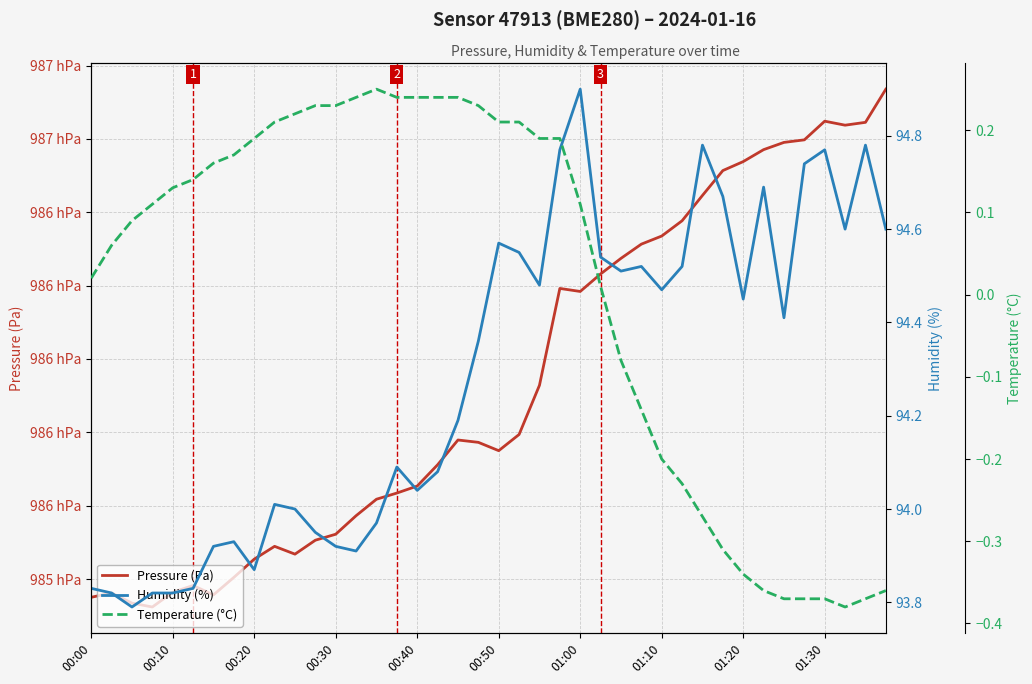

Is the value of Pressure (Pa) at 01:00 greater than the value of Temperature (°C) at 00:30?

Yes